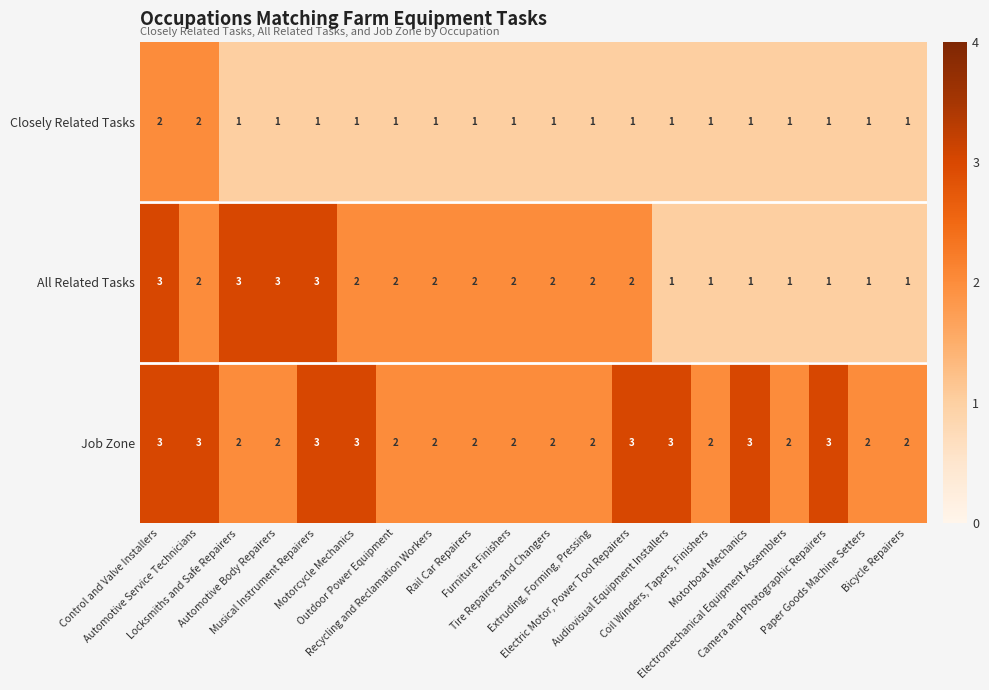

Count the number of data series in this chart.

3